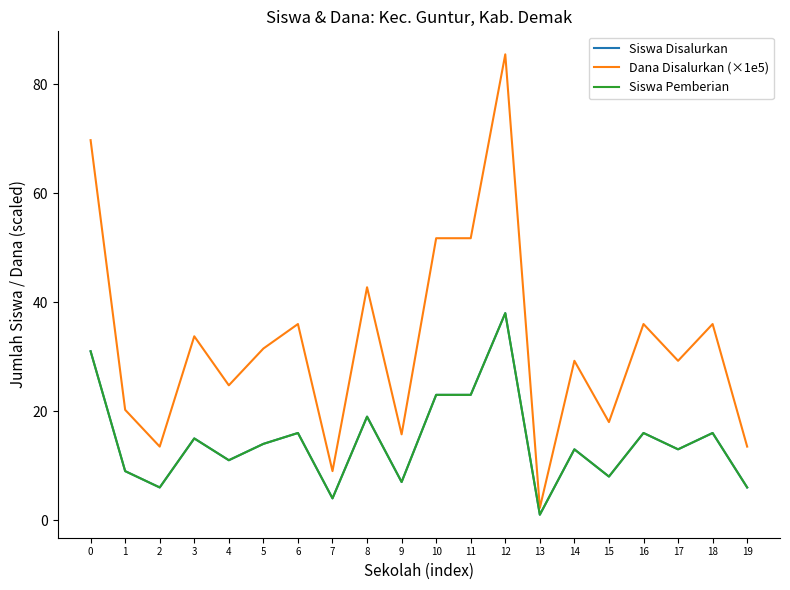

Is this an area chart (filled region under the line)?

No